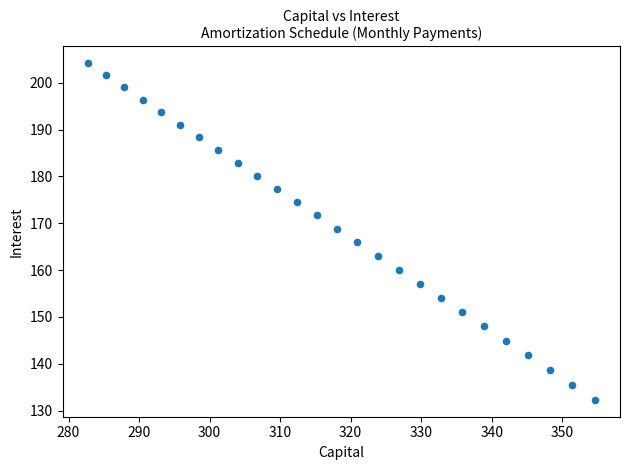

What is the range of Y values (max minus min)?

71.9